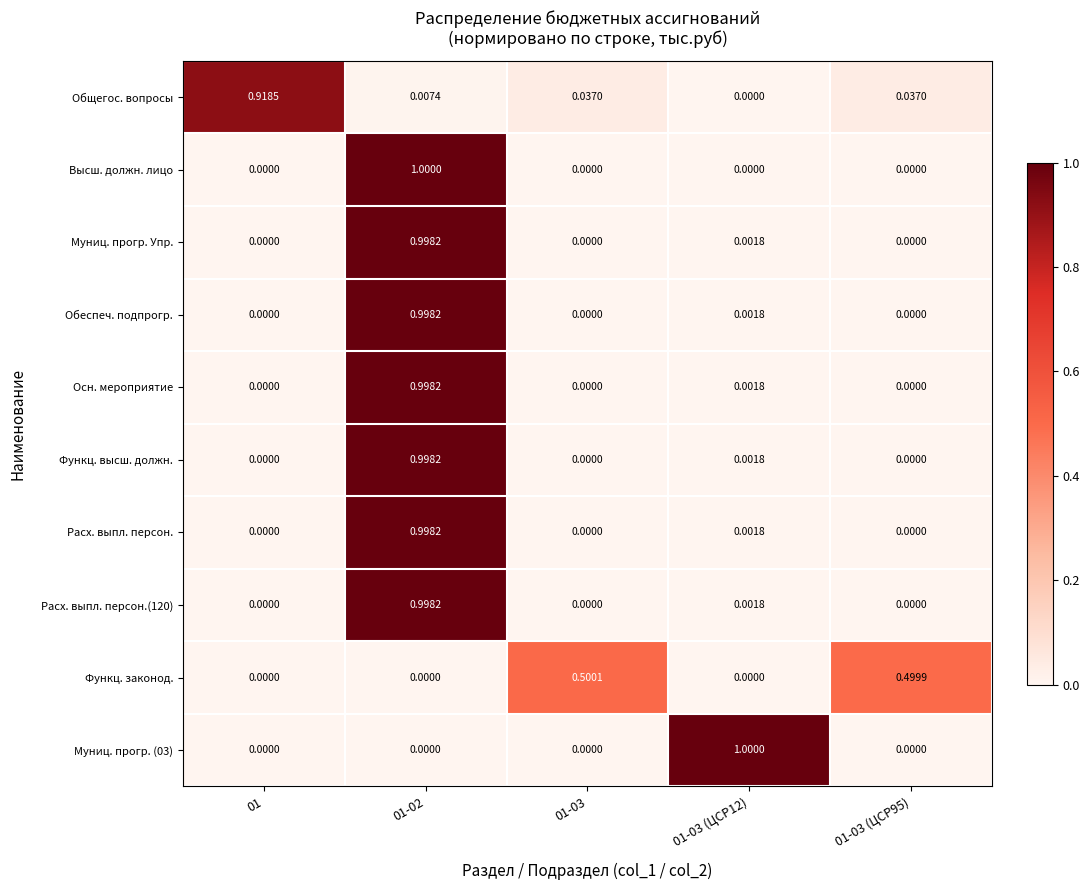

Between 01 and 01-03 (ЦСР95), which series saw the biggest shift?

Общегос. вопросы